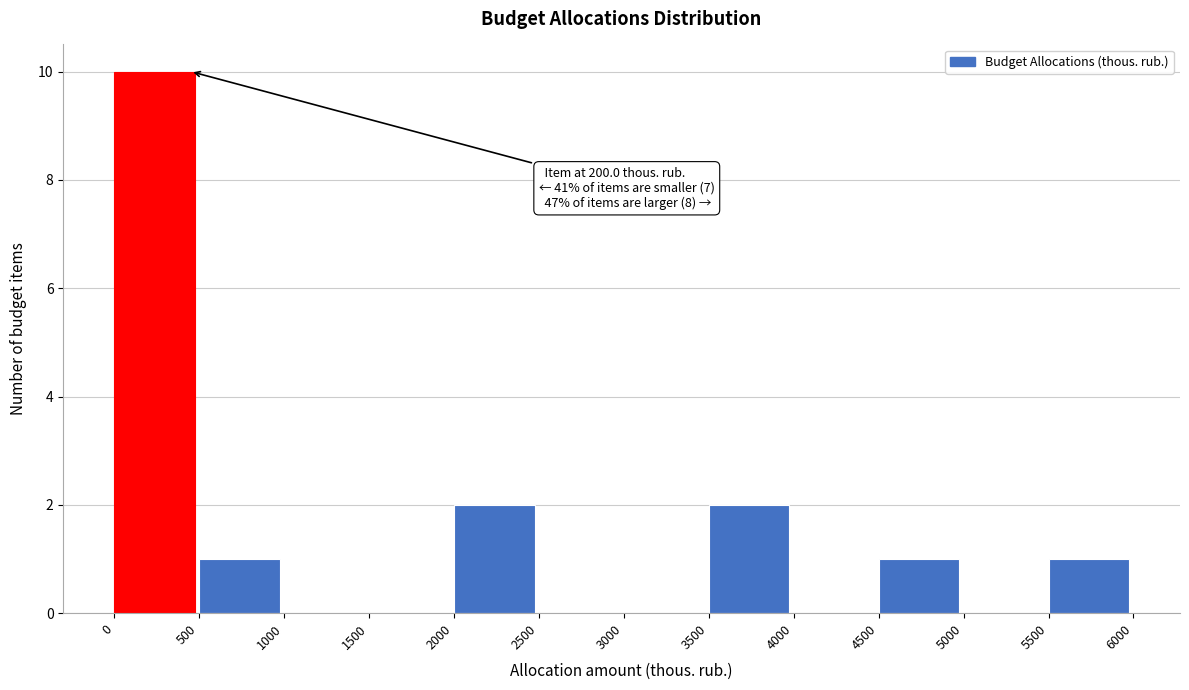

Which range on the x-axis has the tallest bar?

0 to 500